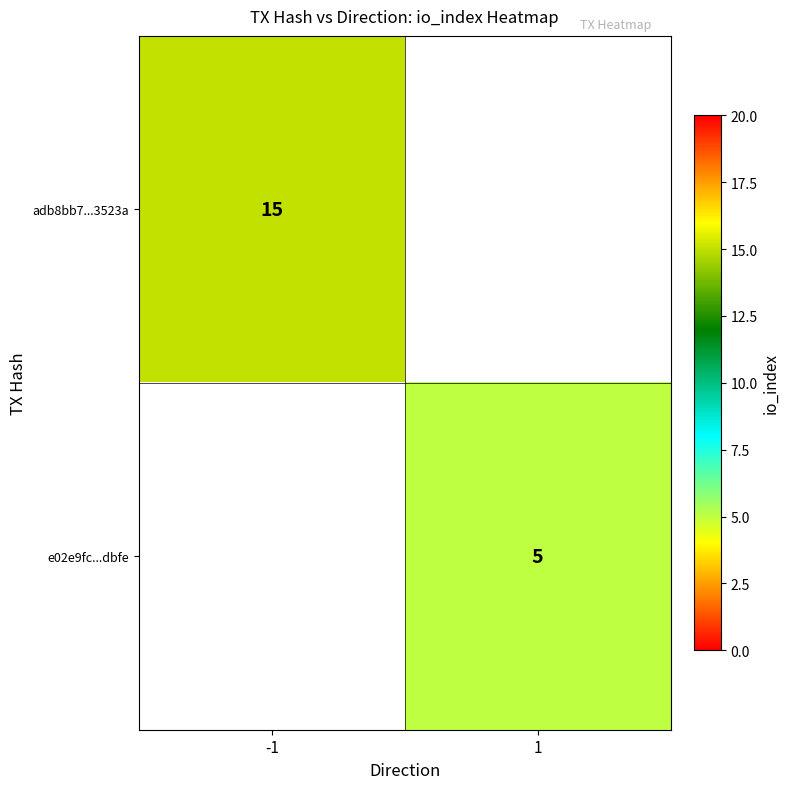

Is it true that adb8bb7...3523a equals 15 at -1?

True